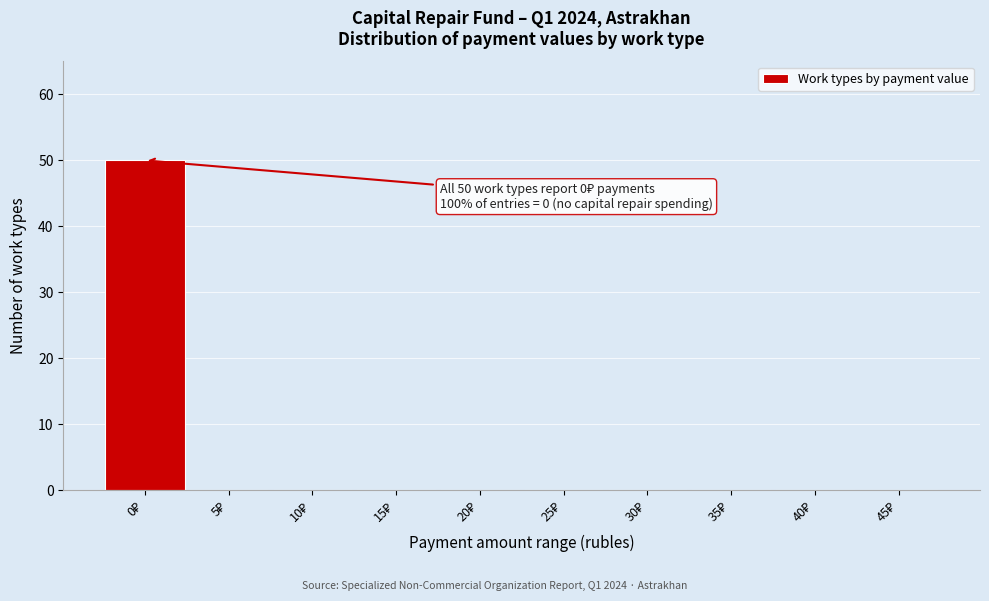

What is the sum of all values?

50